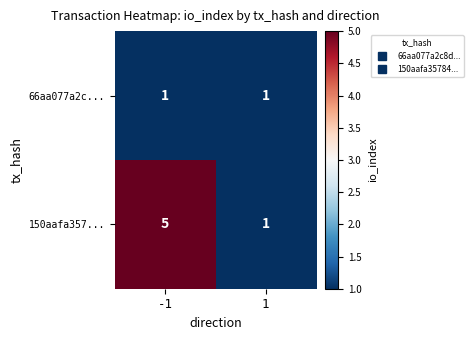

Reading left to right, what are all the values shown in this chart?

66aa077a2c...: -1=1	1=1
150aafa357...: -1=5	1=1